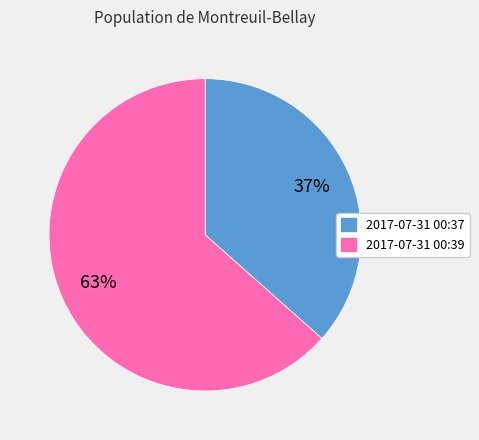

Count the number of slices in the pie.

2